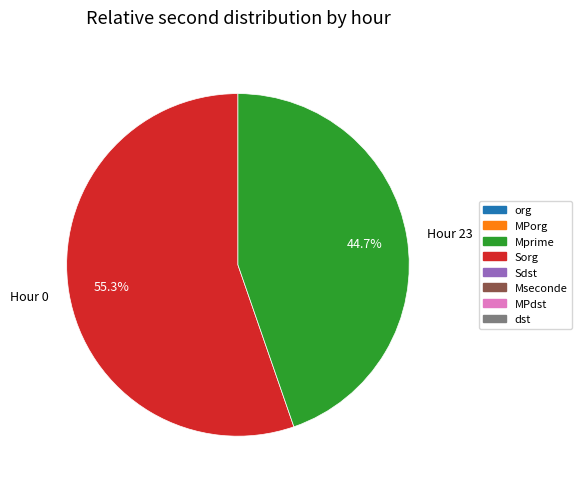

Does Hour 23 account for over 50% of the chart?

No